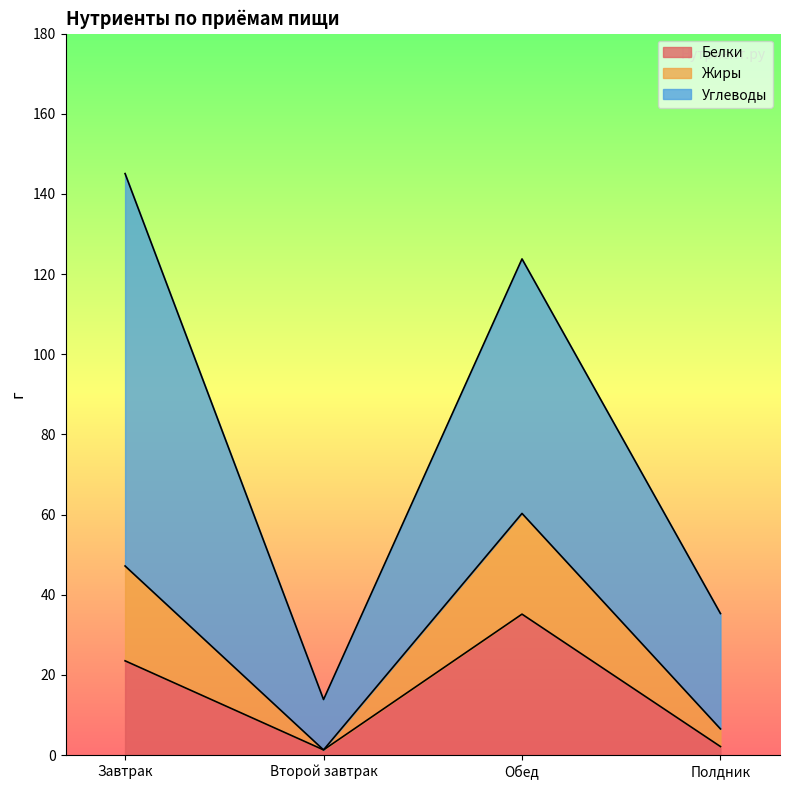

True or false: Белки and Жиры intersect in this chart.

False